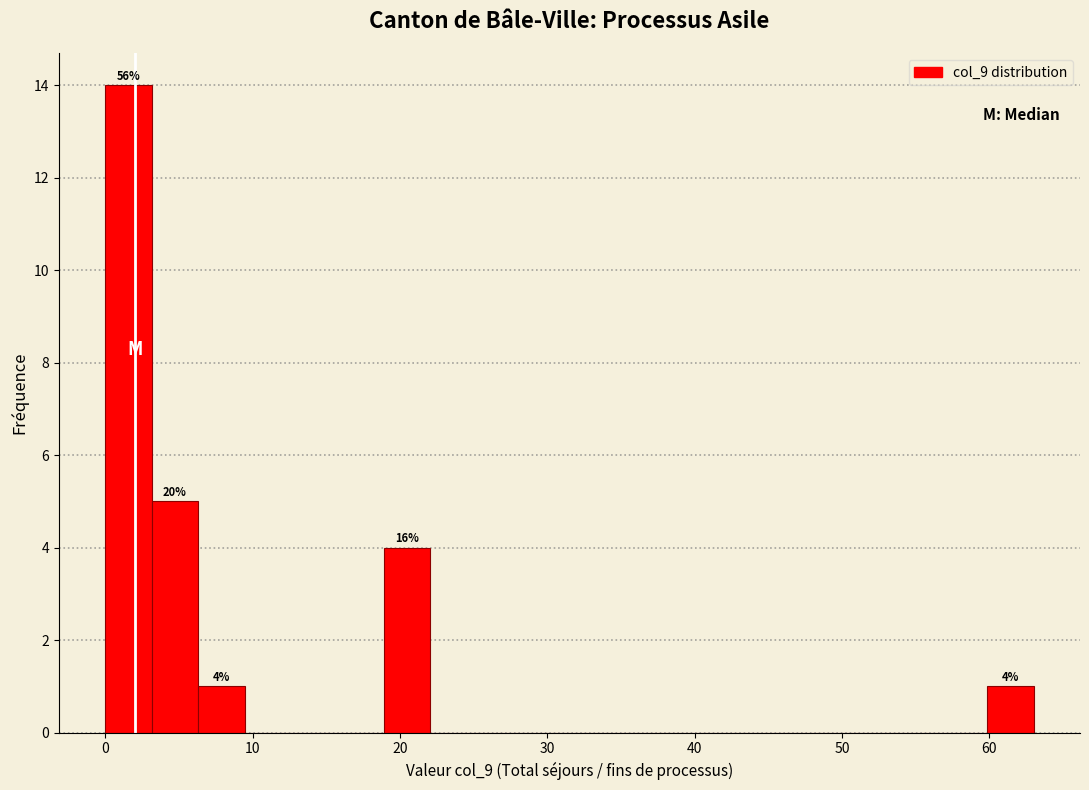

Around what value on the x-axis is the tallest bar? Give the approximate position of its centre, as read against the axis.

2